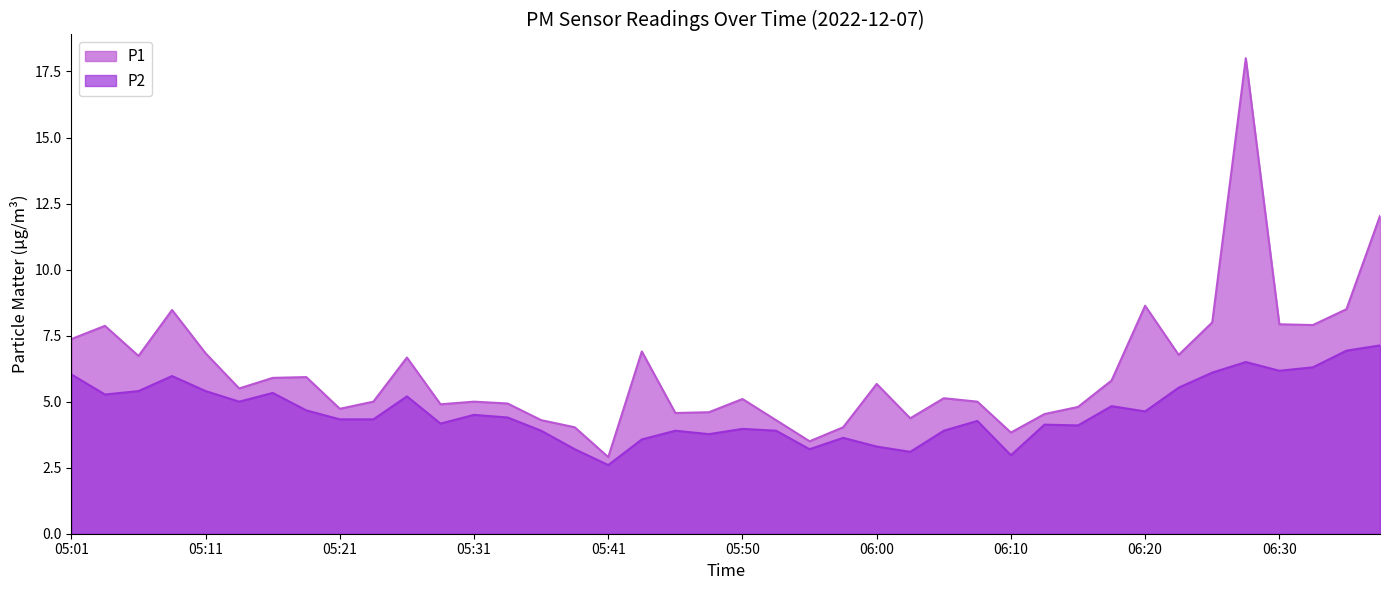

Reading left to right, extract all data points from this chart.

P1: 05:01=7.4	05:04=7.9	05:06=6.7	05:09=8.5	05:11=6.8	05:14=5.5	05:16=5.9	05:18=5.9	05:21=4.7	05:23=5.0	05:26=6.7	05:28=4.9	05:31=5.0	05:33=4.9	05:36=4.3	05:38=4.0	05:41=2.9	05:43=6.9	05:45=4.6	05:48=4.6	05:50=5.1	05:53=4.3	05:55=3.5	05:58=4.0	06:00=5.7	06:03=4.4	06:05=5.1	06:08=5.0	06:10=3.8	06:13=4.5	06:15=4.8	06:18=5.8	06:20=8.6	06:22=6.8	06:25=8.0	06:27=18.0	06:30=7.9	06:32=7.9	06:35=8.5	06:37=12.0
P2: 05:01=6.0	05:04=5.3	05:06=5.4	05:09=6.0	05:11=5.4	05:14=5.0	05:16=5.3	05:18=4.7	05:21=4.3	05:23=4.3	05:26=5.2	05:28=4.2	05:31=4.5	05:33=4.4	05:36=3.9	05:38=3.2	05:41=2.6	05:43=3.6	05:45=3.9	05:48=3.8	05:50=4.0	05:53=3.9	05:55=3.2	05:58=3.6	06:00=3.3	06:03=3.1	06:05=3.9	06:08=4.3	06:10=3.0	06:13=4.1	06:15=4.1	06:18=4.8	06:20=4.6	06:22=5.5	06:25=6.1	06:27=6.5	06:30=6.2	06:32=6.3	06:35=6.9	06:37=7.1